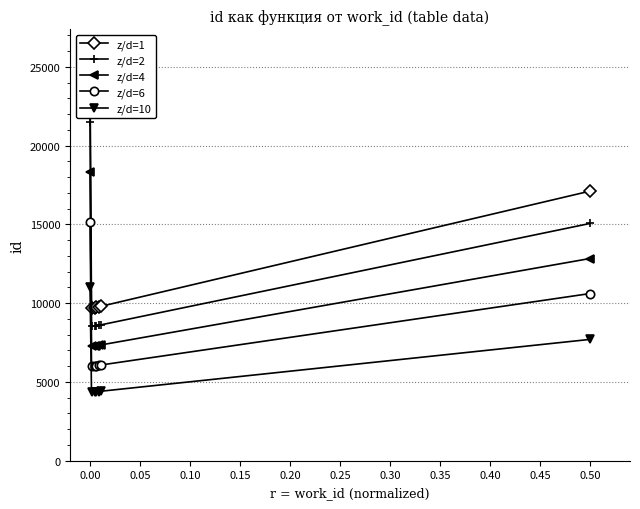

Which series has the largest total across all categories?

z/d=1